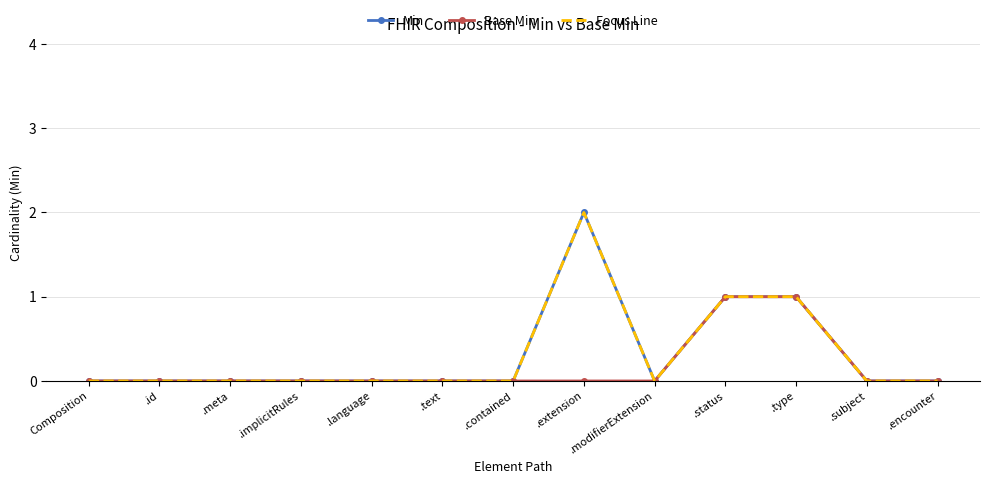

Which series has the largest total across all categories?

Min